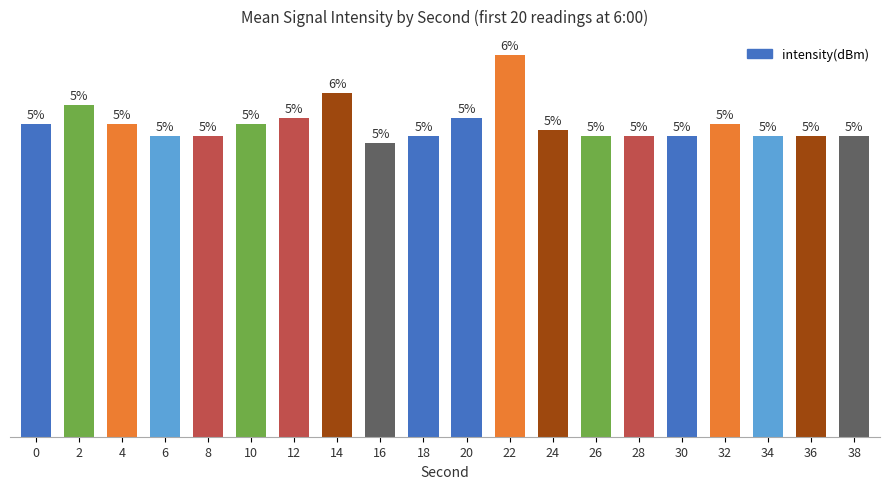

Which has a higher value, 28 or 26?

28